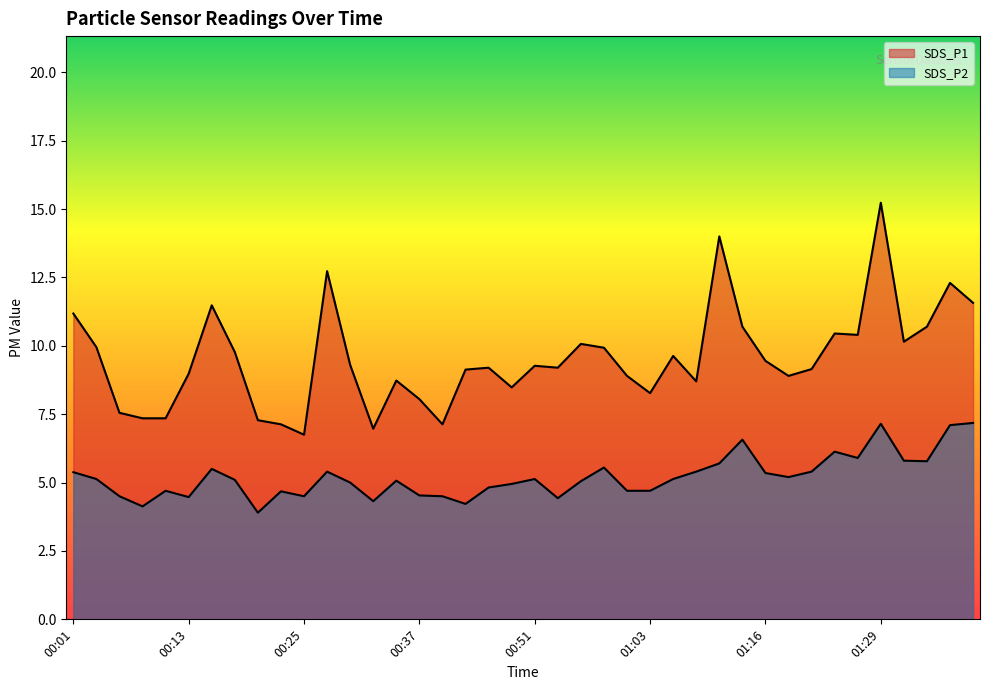

Does the chart display data point markers on the line(s)?

No